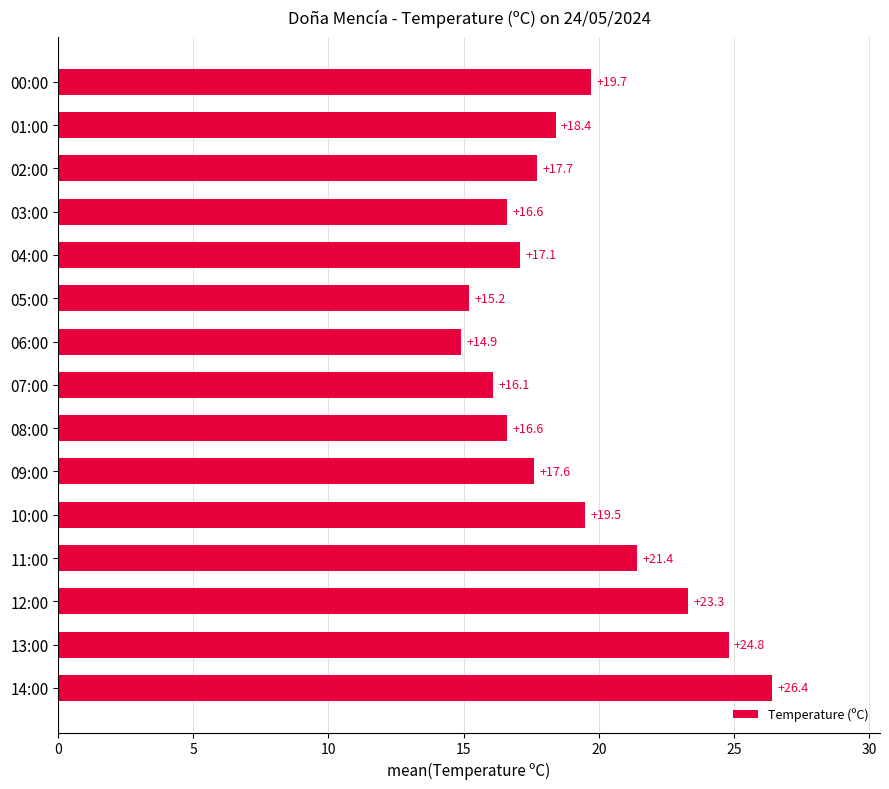

What is the sum of all values?

285.3